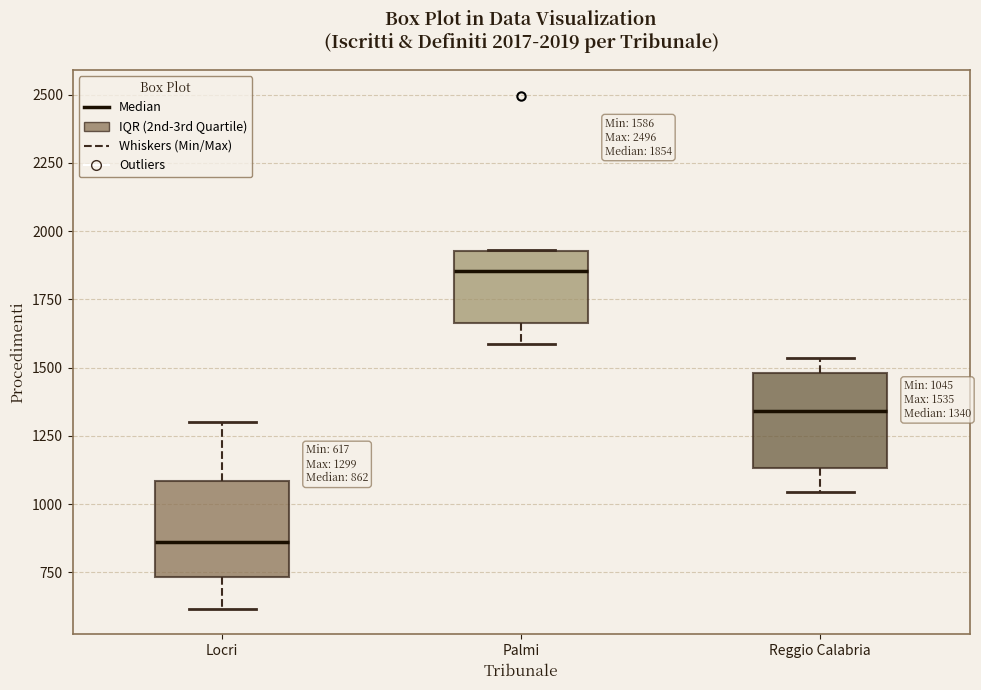

Which box has the highest median line?

Palmi